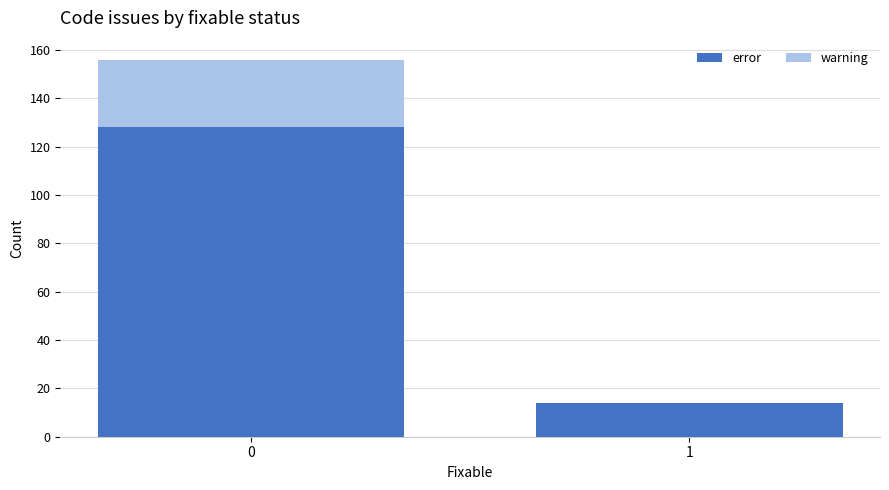

Does the chart contain stacked bars?

Yes